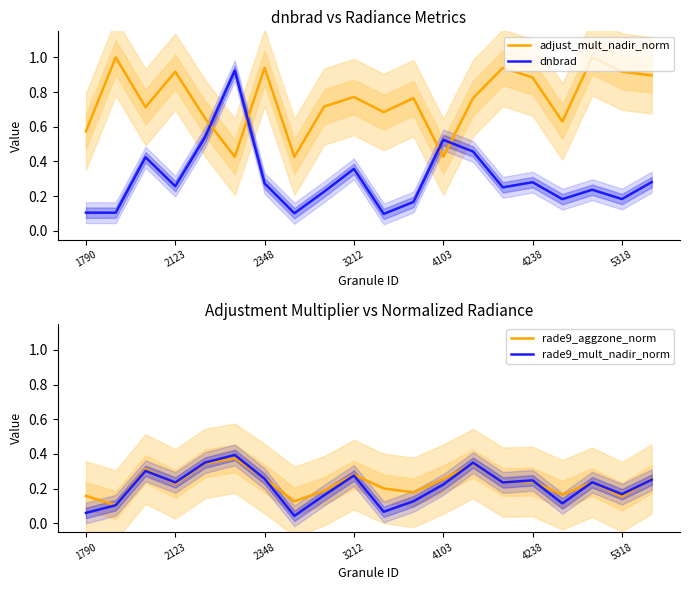

The value of dnbrad at 2348 is 0.1. True or false?

False